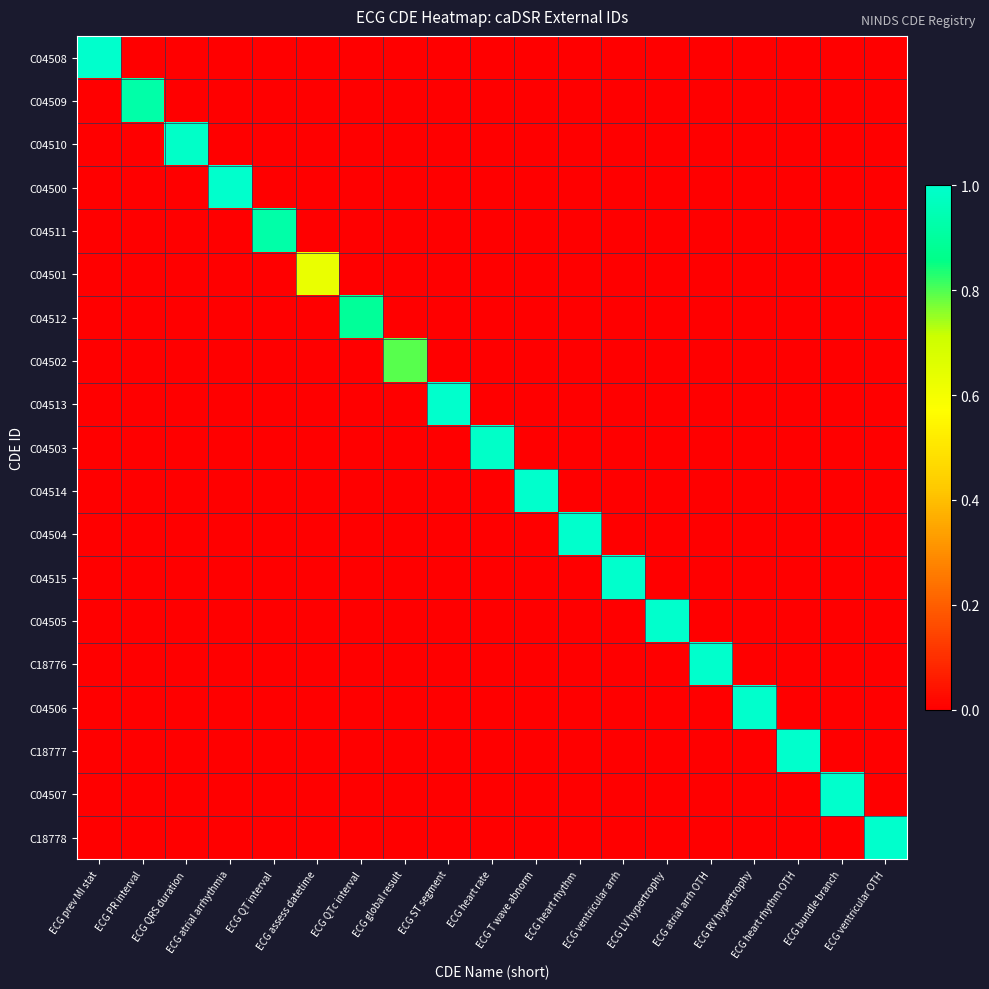

Which series has the largest total across all categories?

C04507